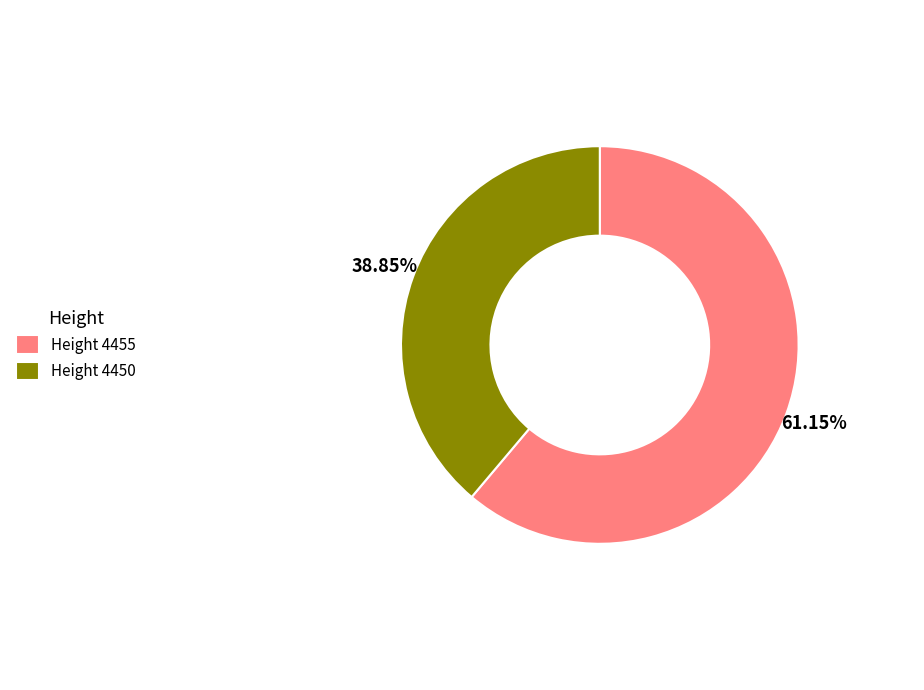

Is the sum of Height 4450 and Height 4455 greater than half?

Yes